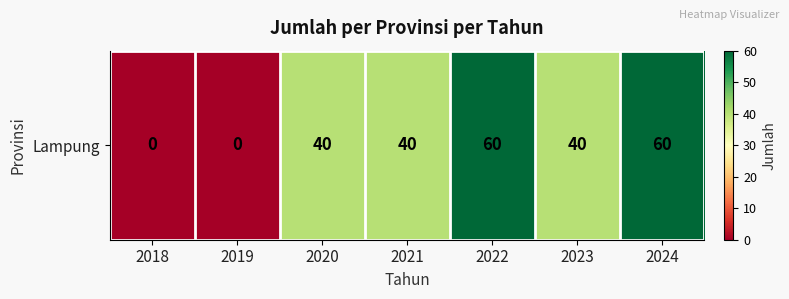

What is the difference between the maximum and minimum values?

60